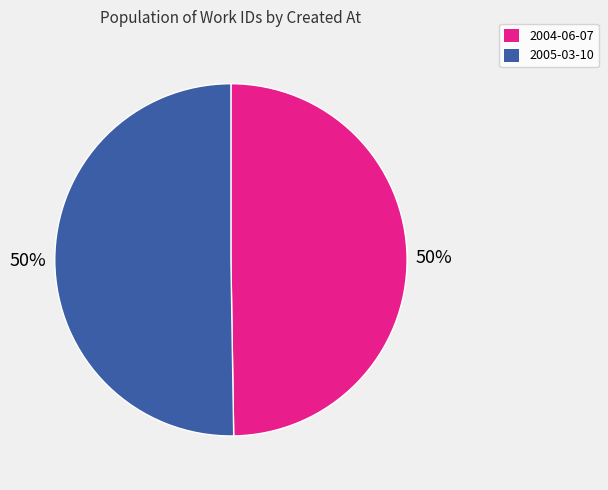

True or false: 2005-03-10 accounts for 59% of the total.

False